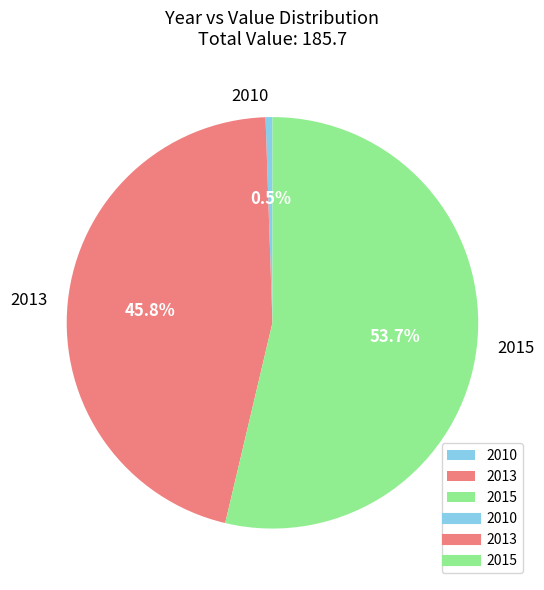

Between 2015 and 2010, which is larger?

2015